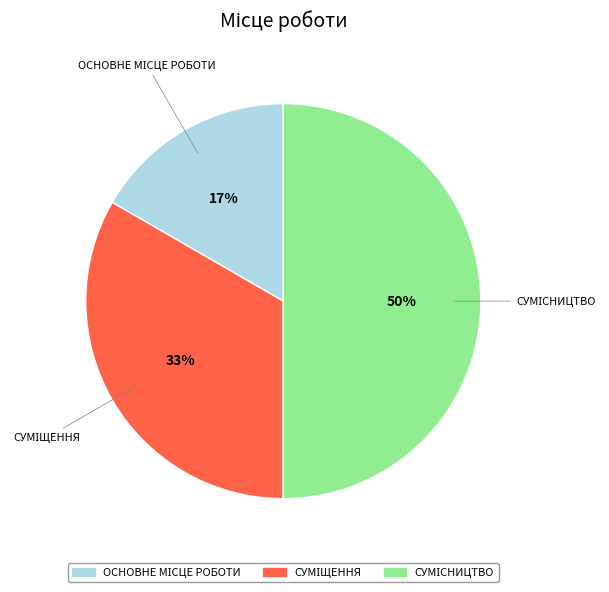

Count the number of slices in the pie.

3